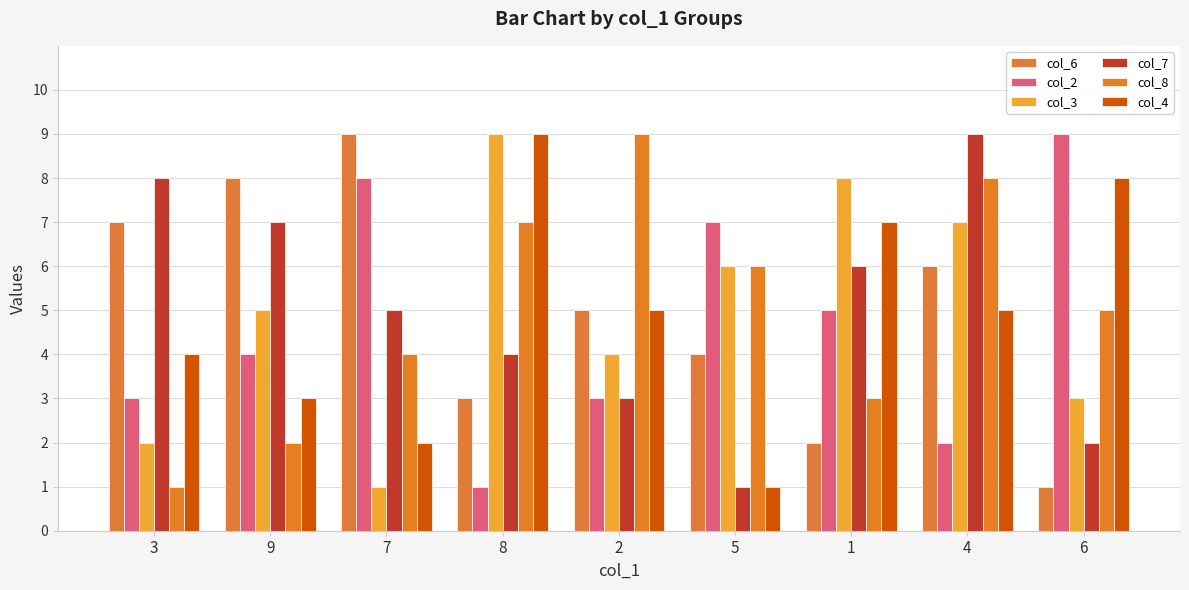

What is the sum of the col_2 values at 8 and 9?

5